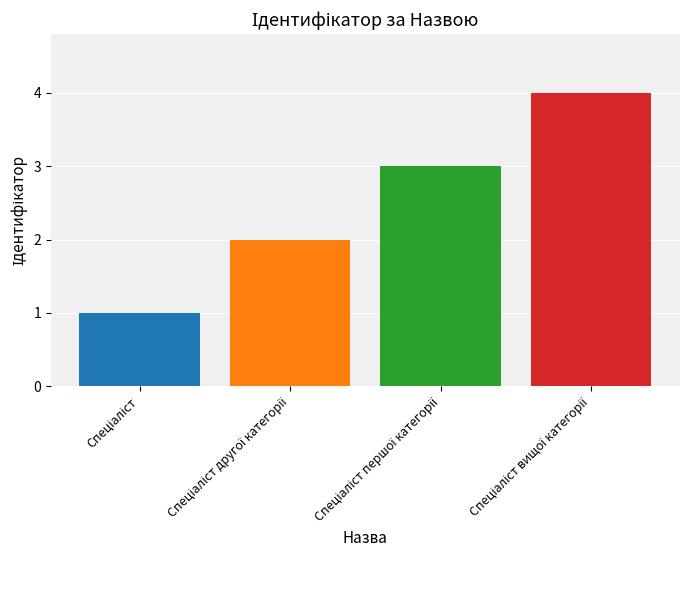

What is the greatest value displayed?

4